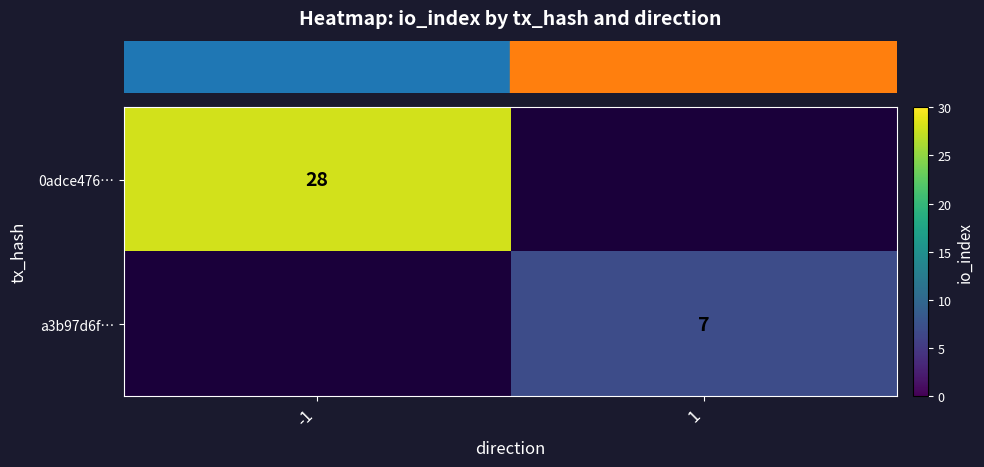

Rank the categories by row_1 value from lowest to highest.

-1, 1